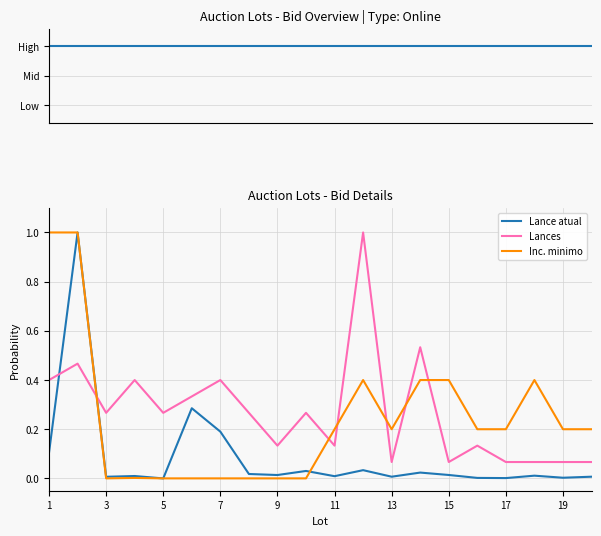

How many times do Inc. minimo and Lance atual cross each other?

3